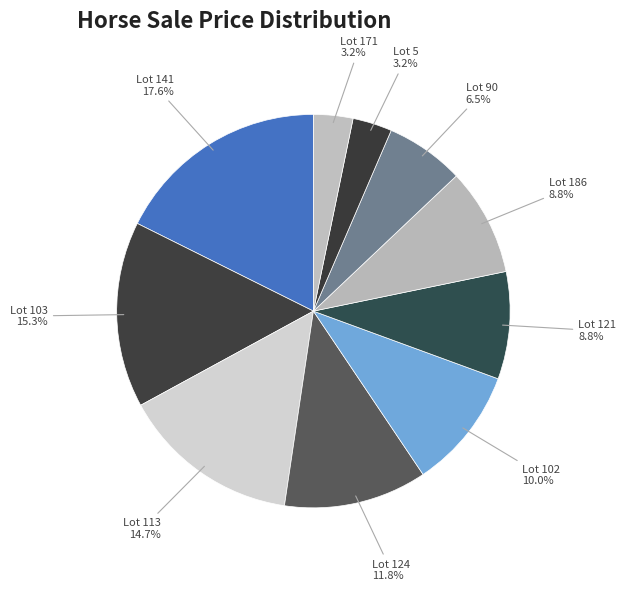

How many segments does this pie chart have?

10